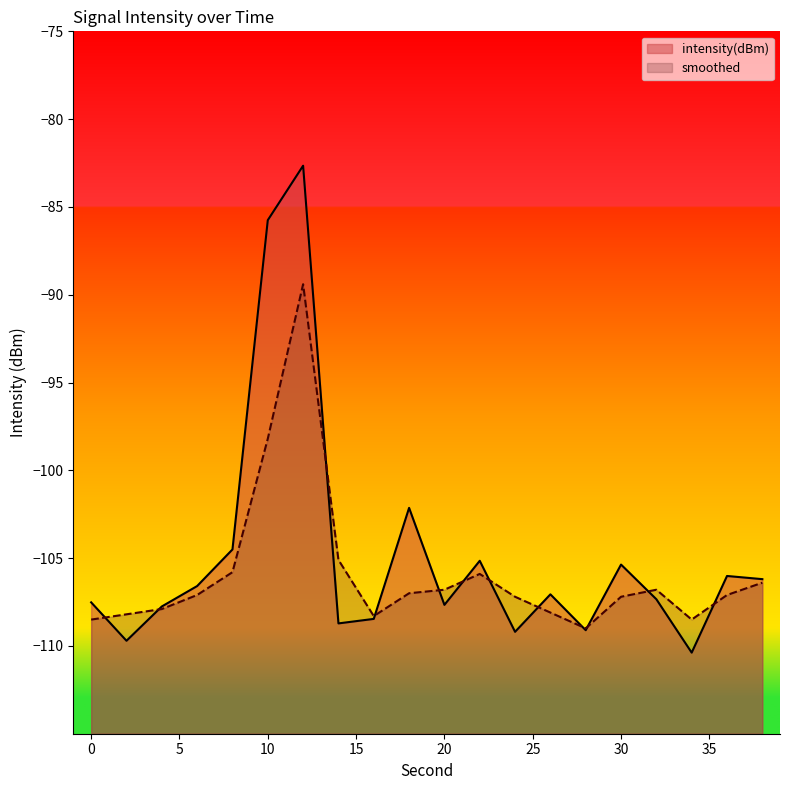

Where is smoothed nearest to the value -99?

10